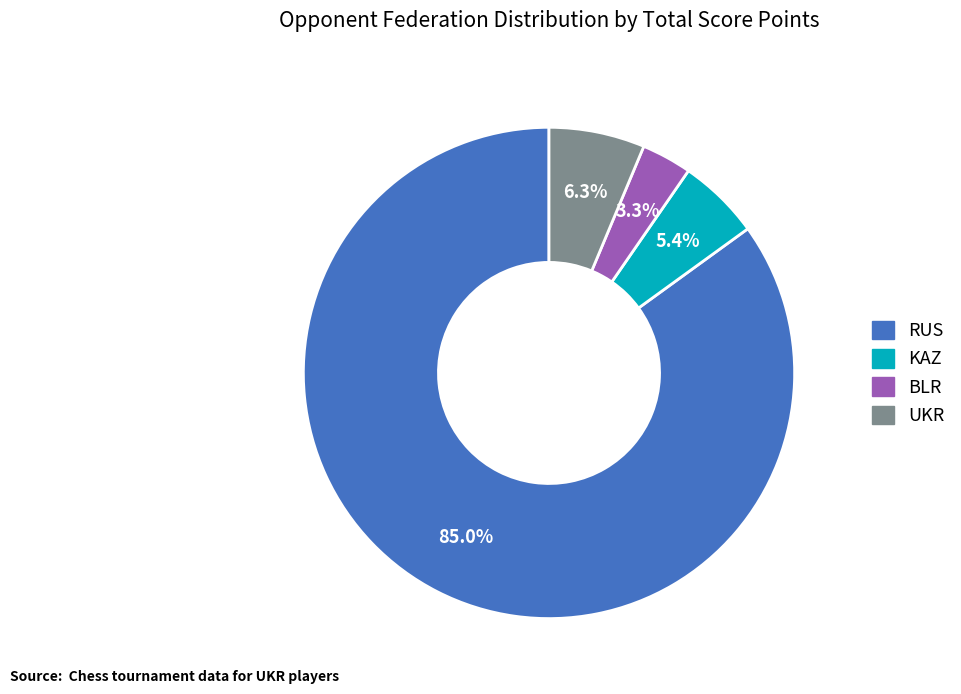

Is there a majority slice in this chart?

Yes